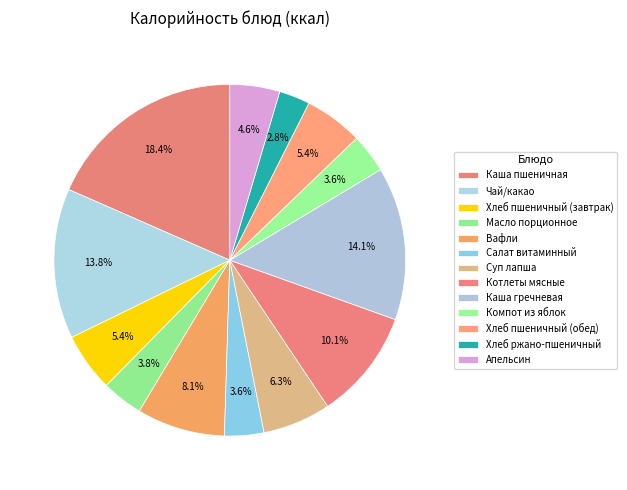

How many segments does this pie chart have?

13